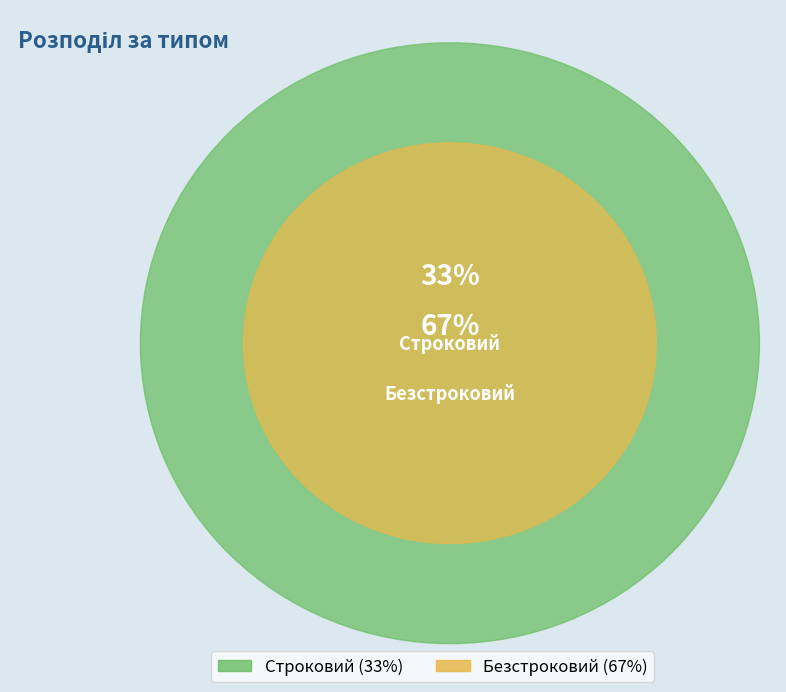

How many slices are in this pie chart?

2